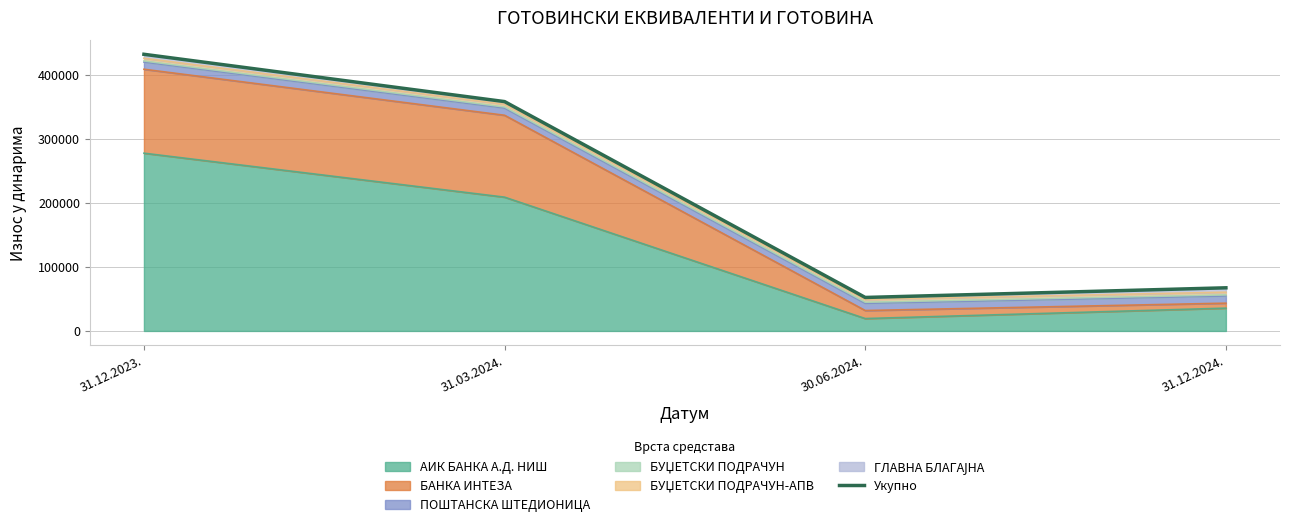

List the labels in order of value, largest first.

31.12.2023., 31.03.2024., 31.12.2024., 30.06.2024.